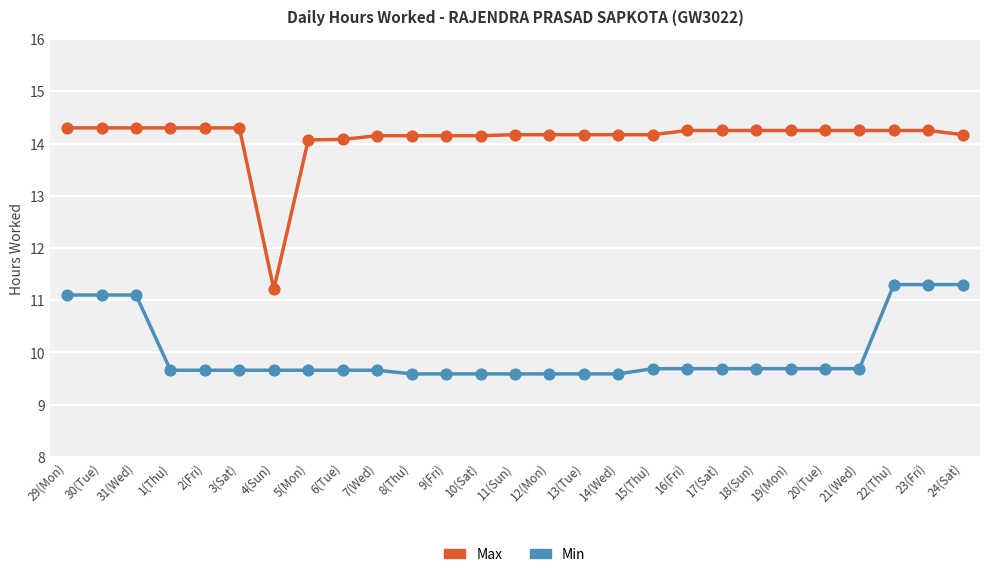

Which series has the largest total across all categories?

Max